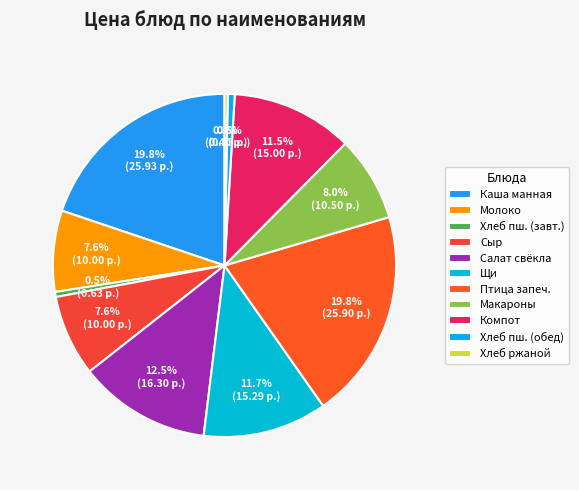

Which category has the smallest portion of the pie?

Хлеб ржаной